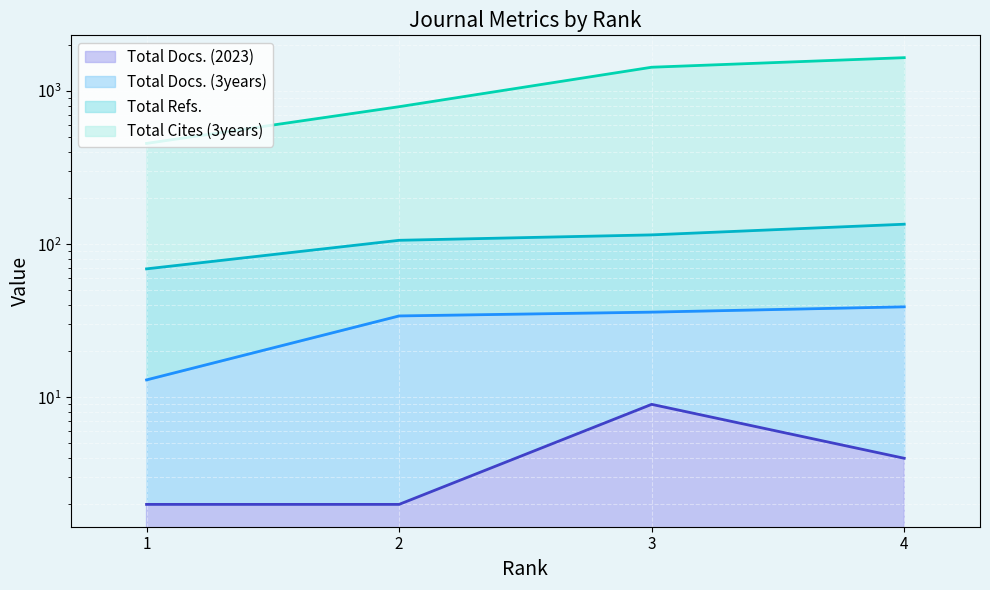

What is the highest value of the Total Cites (3years) series?

1651